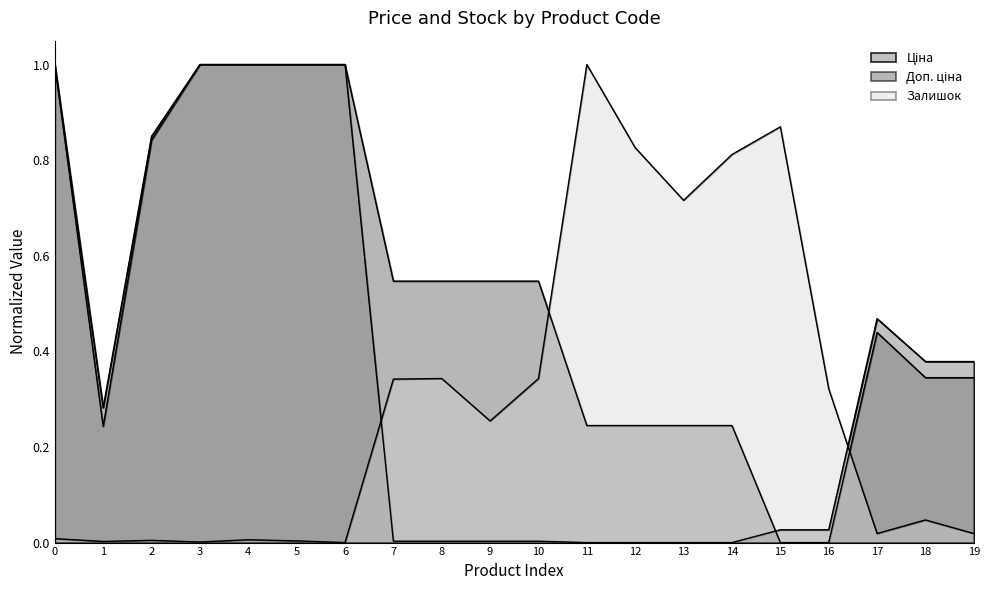

How many lines are shown in the chart?

3